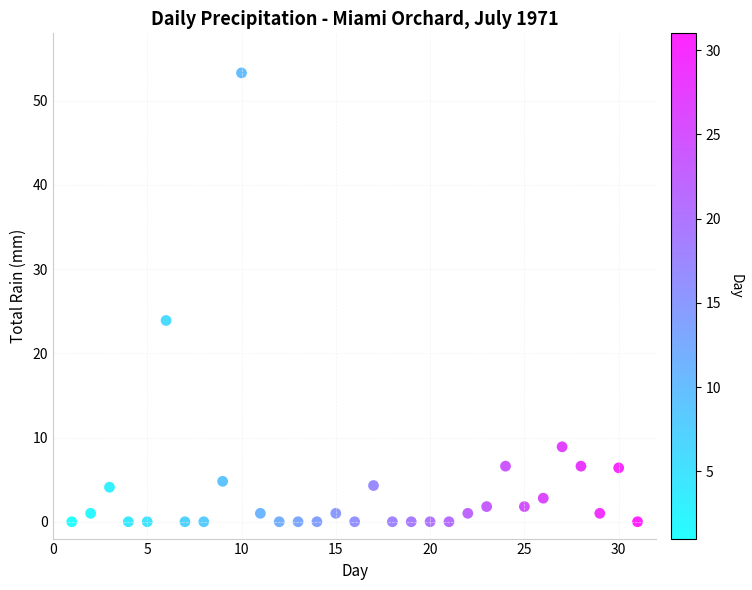

What is the range of Y values (max minus min)?

53.3